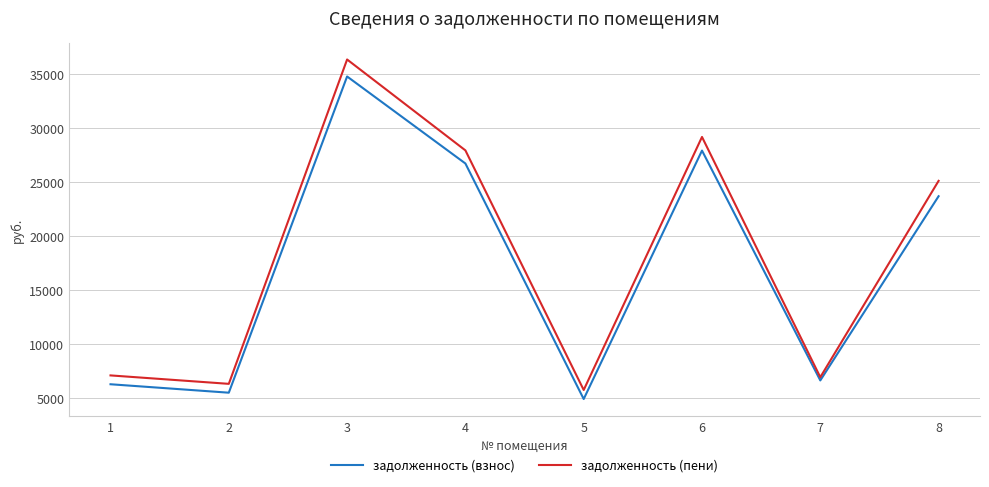

True or false: задолженность (пени) and задолженность (взнос) intersect in this chart.

False